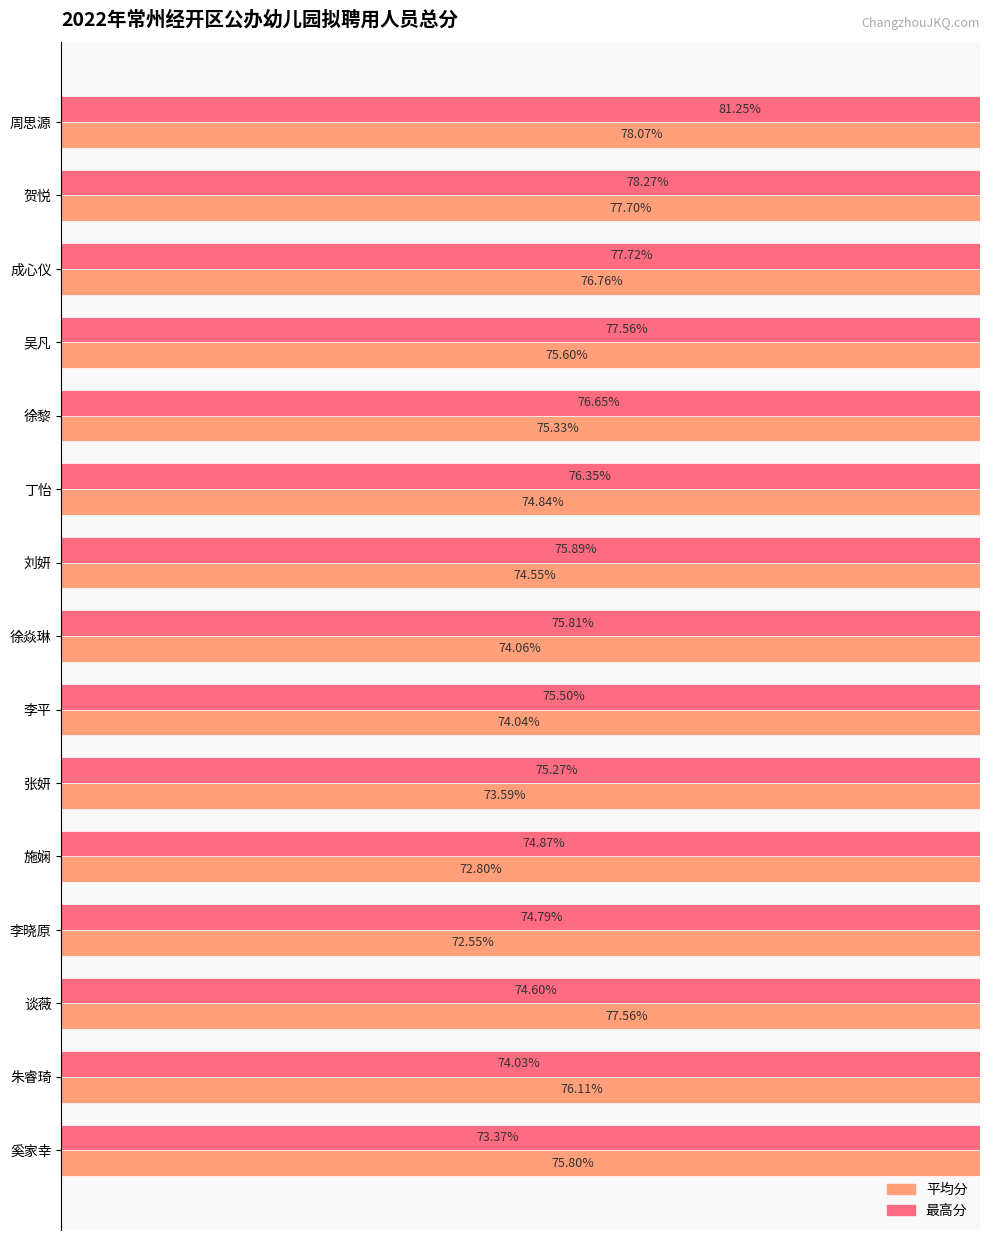

The value of 最高分 at 丁怡 is 100.8. True or false?

False